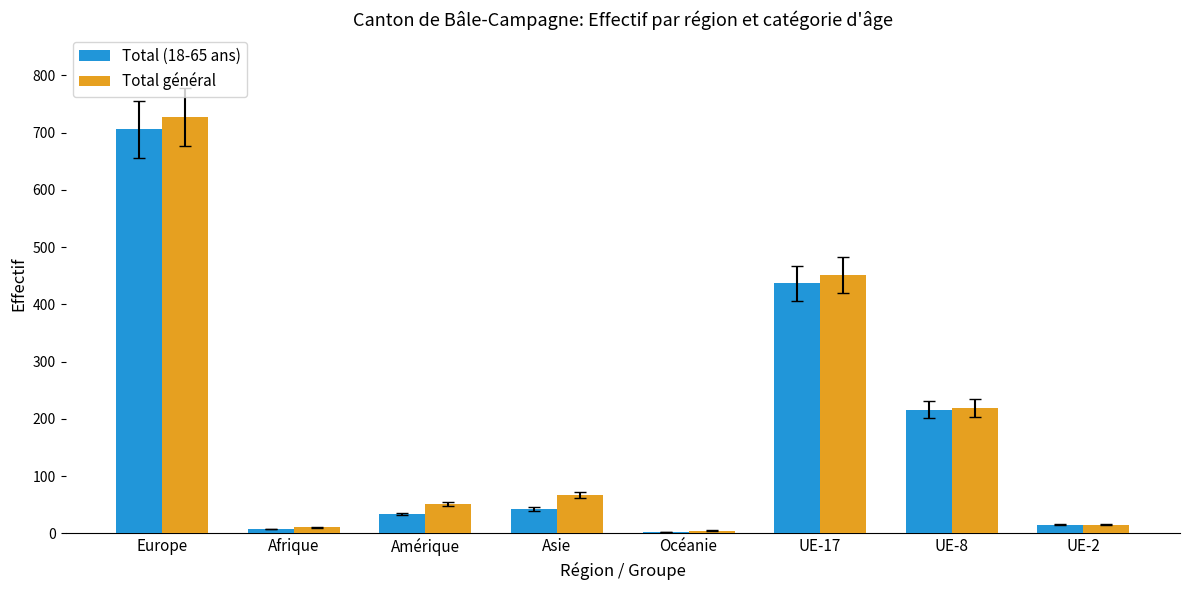

What are all the series names shown in the legend?

Total (18-65 ans), Total général